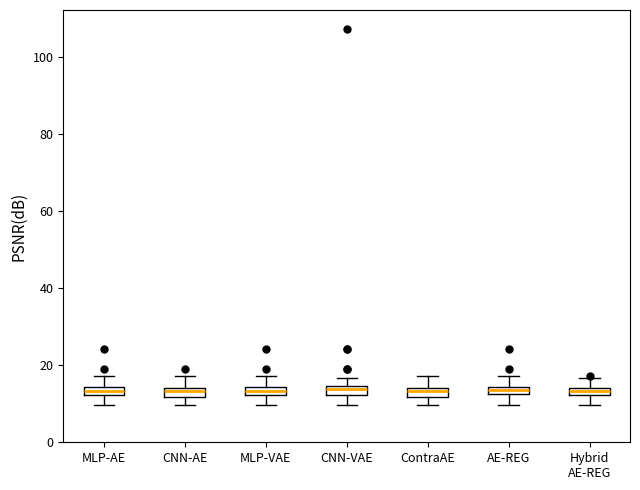

Where is the lower edge of the box for MLP-VAE on the y-axis? The values are not printed on the chart, so give them approximately, as read against the axis.

12